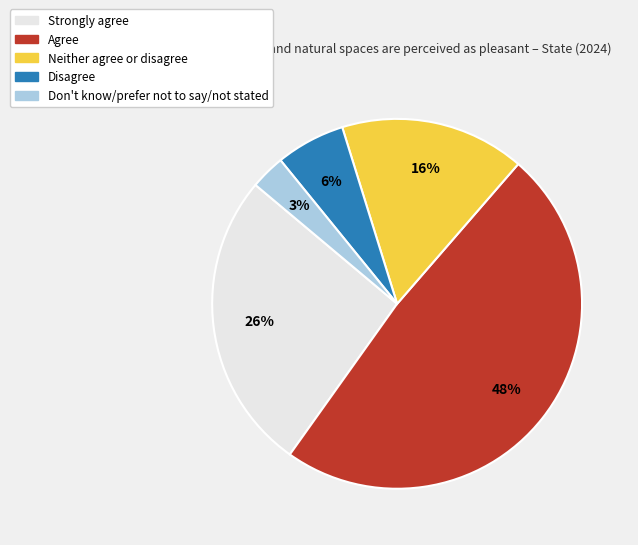

Combined, do Strongly agree and Neither agree or disagree account for over 50%?

No